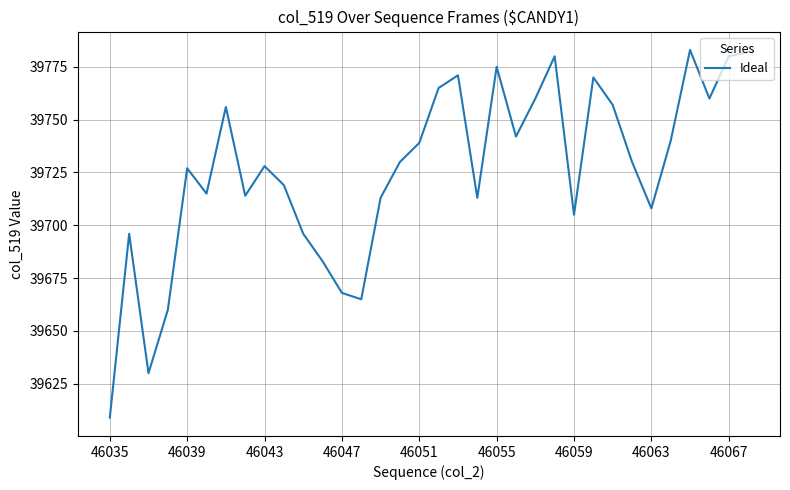

What is the difference between the maximum and minimum values?

174